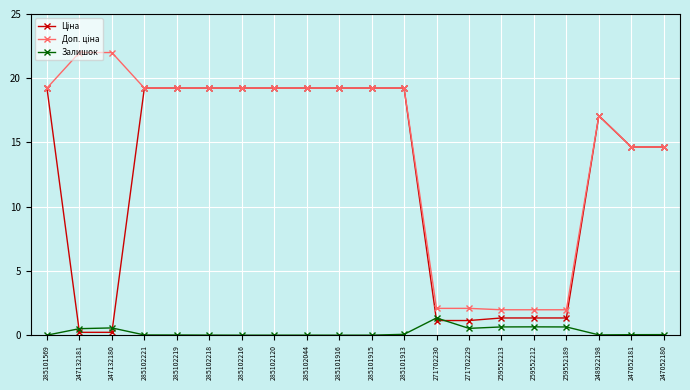

What is the difference between the highest and lowest values at 285102120?

19.2